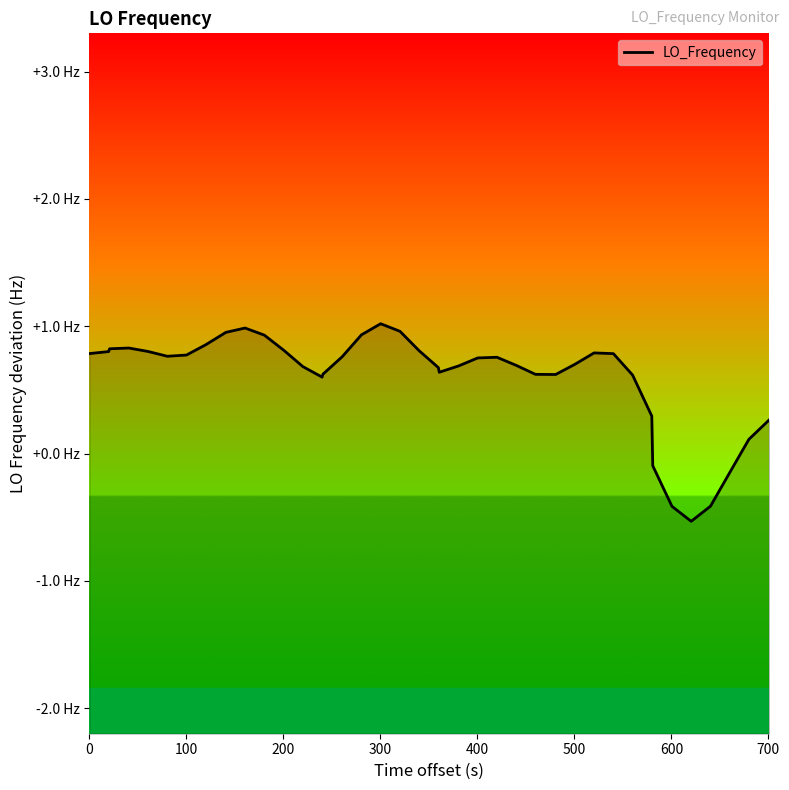

How many interior local peaks (higher than both neighbors) does the data have?

5